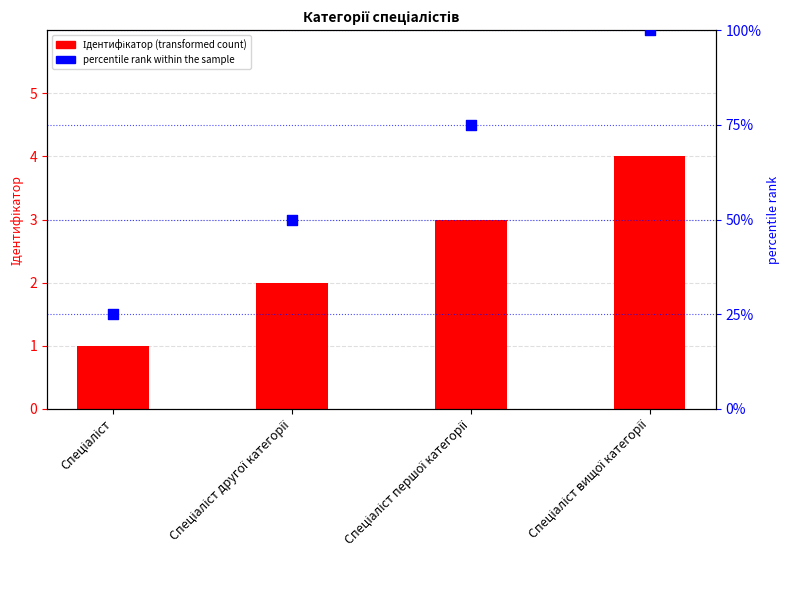

Is the value of Ідентифікатор (transformed count) at Спеціаліст greater than the value of percentile rank within the sample at Спеціаліст вищої категорії?

No